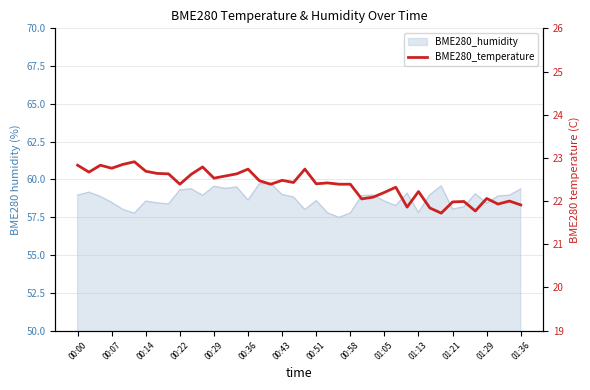

True or false: the data has more than 1 interior local peaks.

True